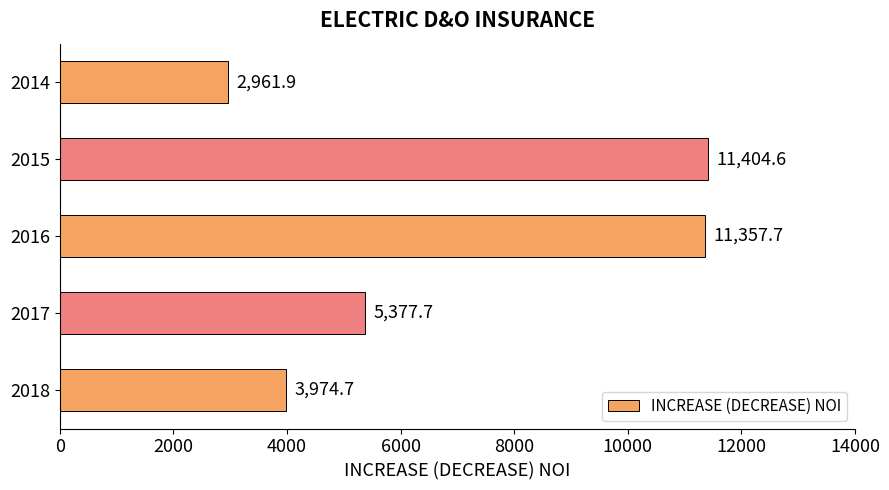

Reading bottom to top, transcribe all the data shown in this chart.

2018=3974.7	2017=5377.7	2016=11357.7	2015=11404.6	2014=2961.9